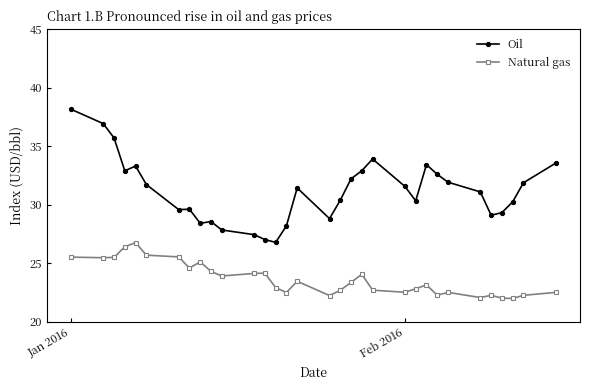

True or false: Natural gas and Oil intersect in this chart.

False